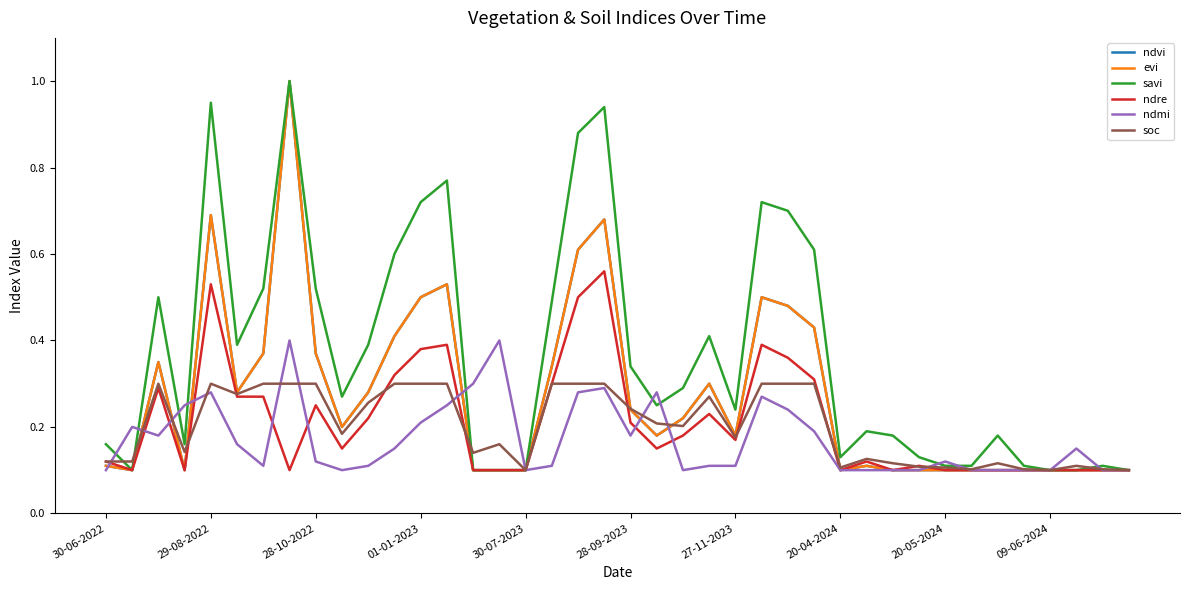

Does the chart display data point markers on the line(s)?

No